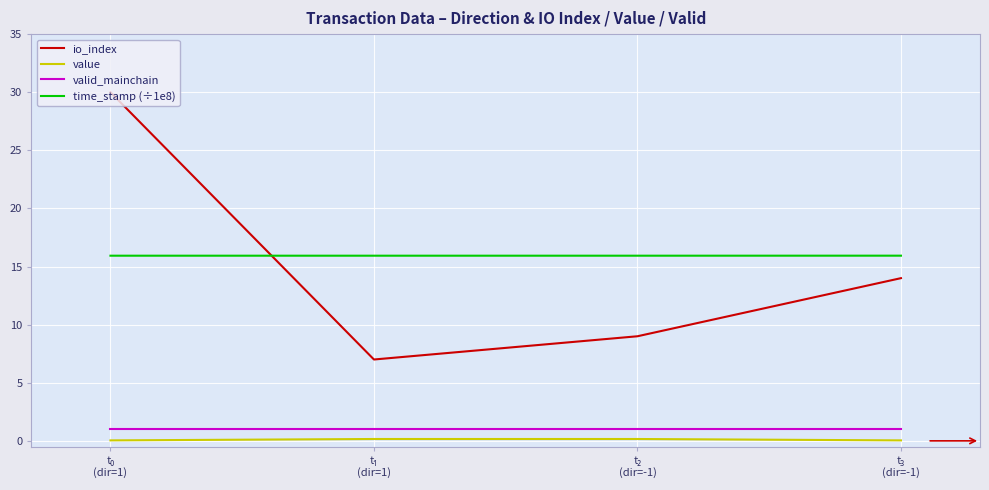

What is the difference between the maximum and minimum values in the io_index series?

23.0